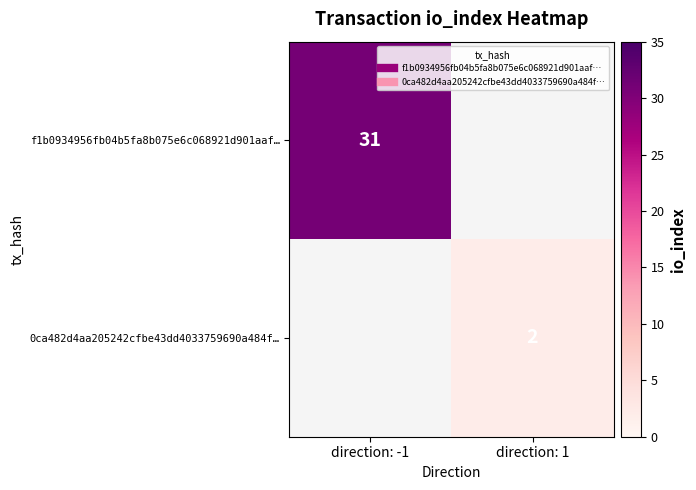

List the series in order of their peak value, highest first.

f1b0934956fb04b5fa8b075e6c068921d901aaf…, 0ca482d4aa205242cfbe43dd4033759690a484f…